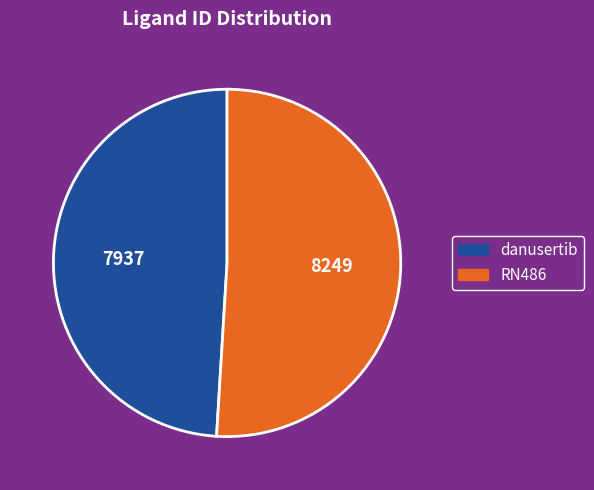

Is the sum of RN486 and danusertib greater than half?

Yes